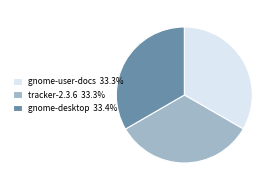

Is the sum of gnome-desktop 33.4% and tracker-2.3.6 33.3% greater than half?

Yes